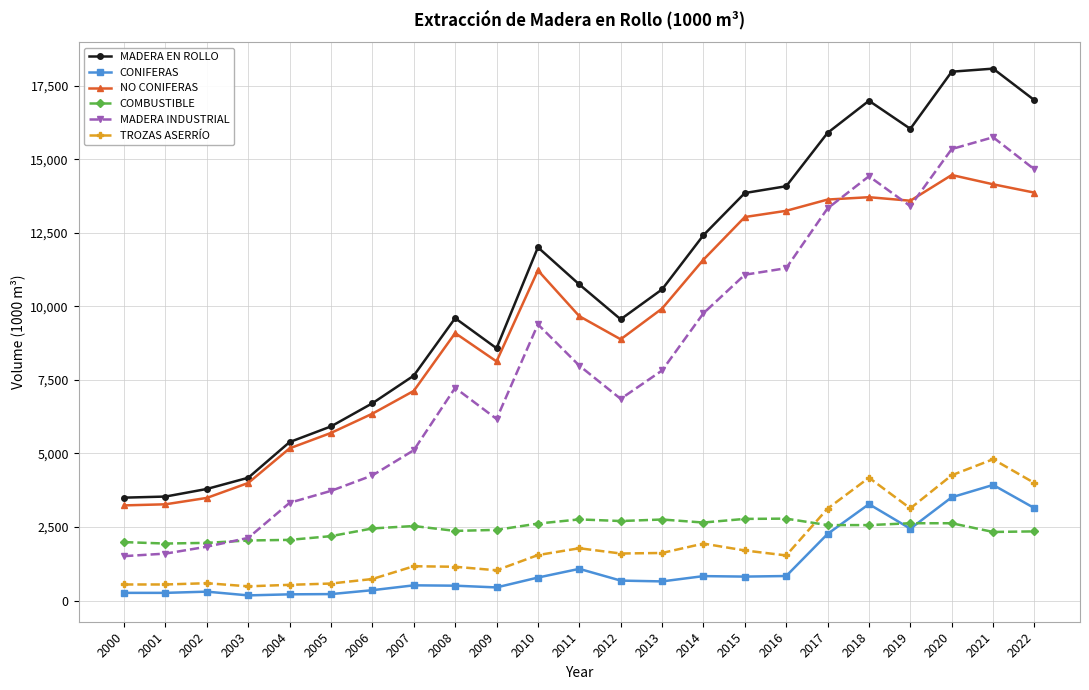

Read the NO CONIFERAS value at 2005.

5698.8